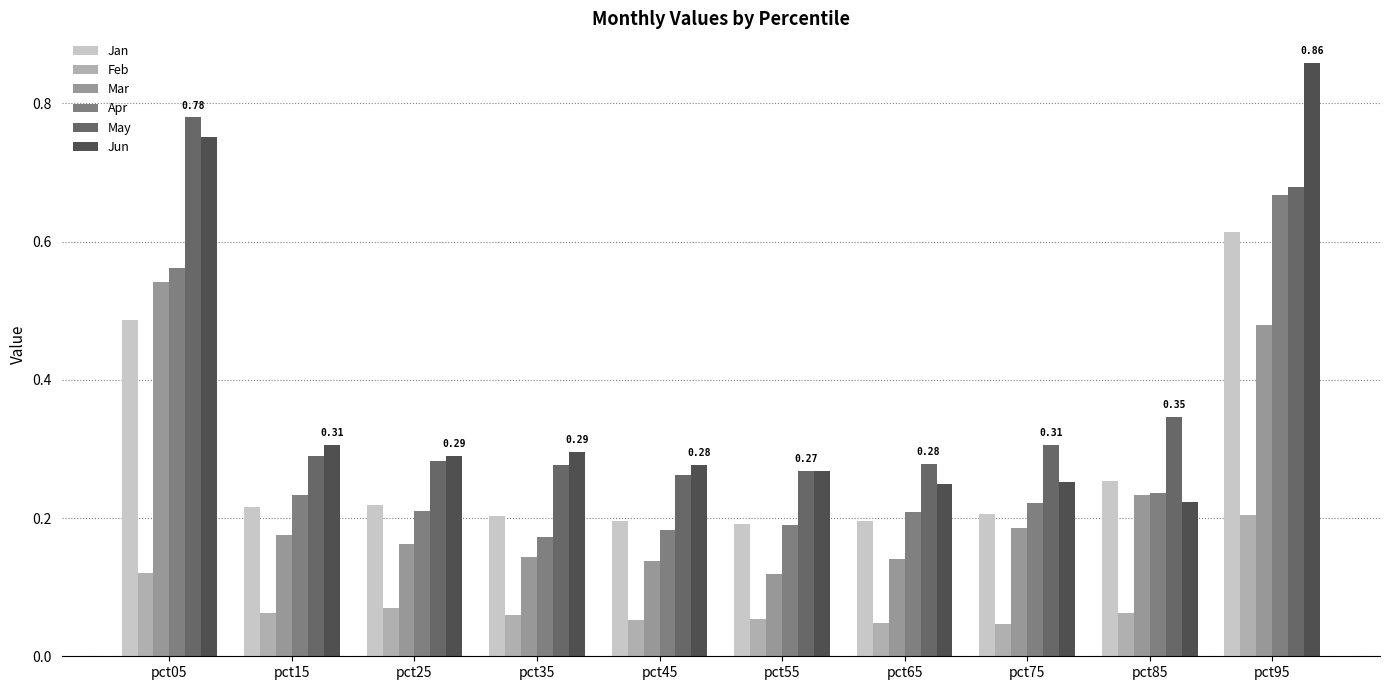

What is the sum of all May values?

3.8